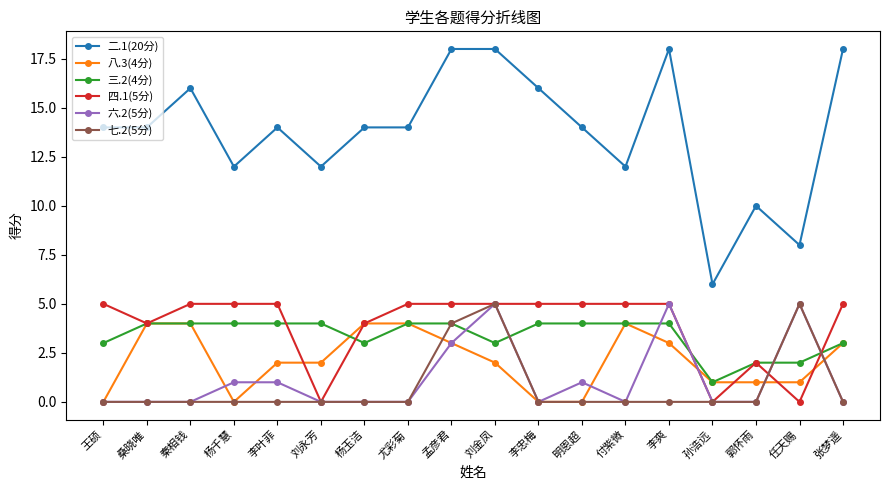

What is the difference between the second highest and second lowest values in the 七.2(5分) series?

5